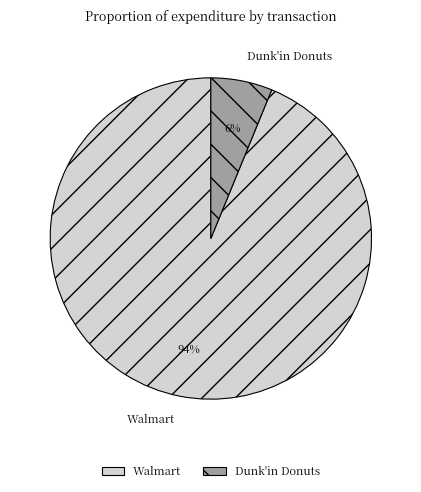

Is Walmart the majority of the pie?

Yes